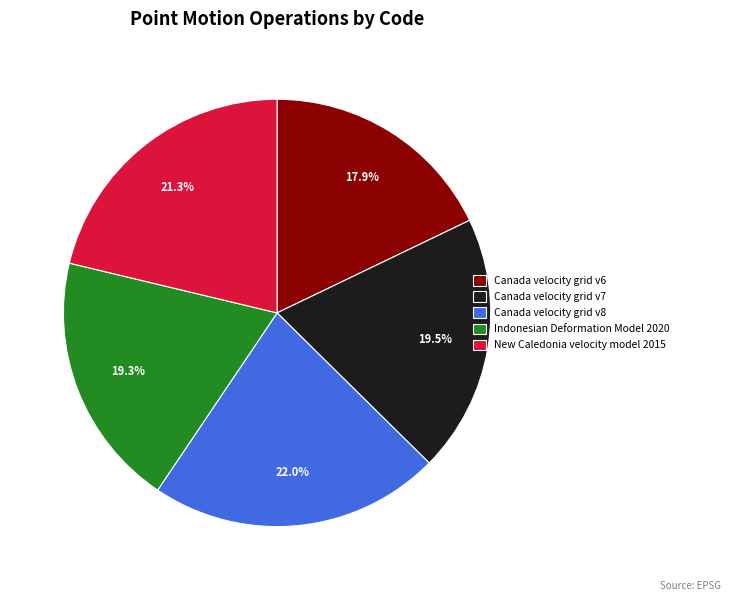

Is it true that Indonesian Deformation Model 2020 is 19% of the pie?

True